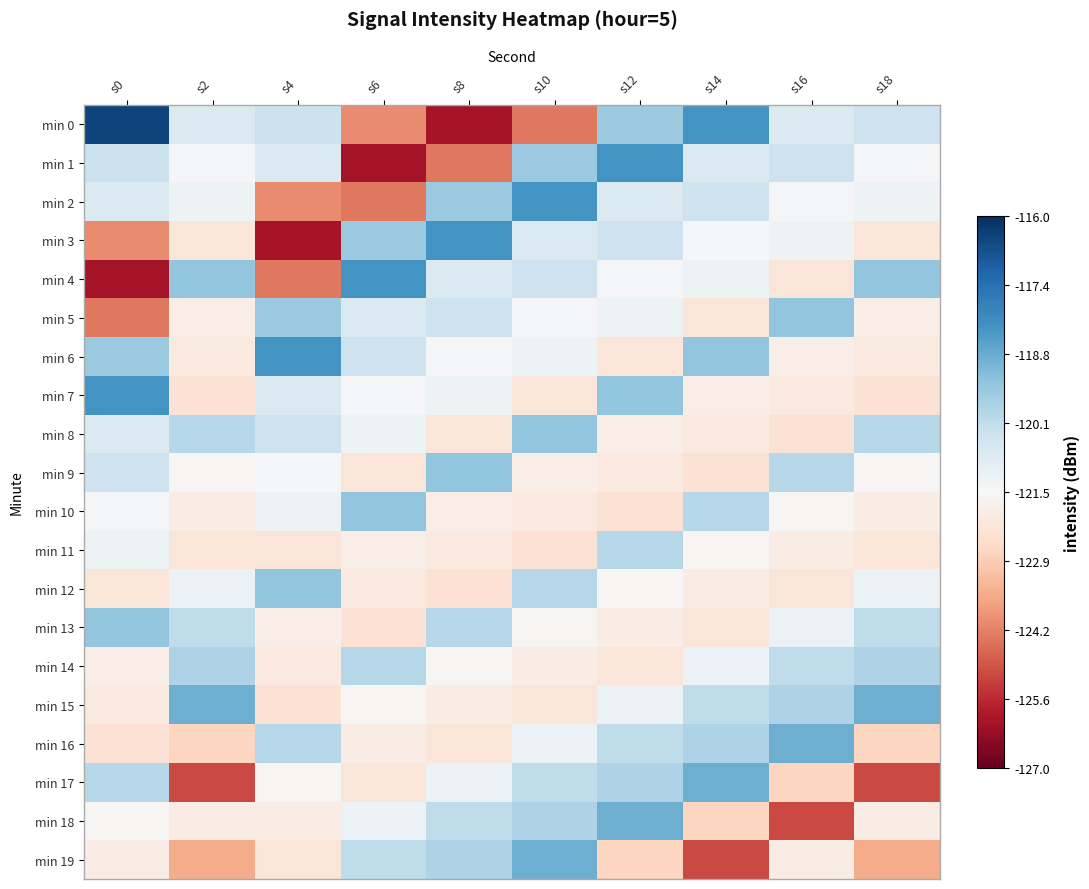

Which has a higher value, s6 or s10?

s6